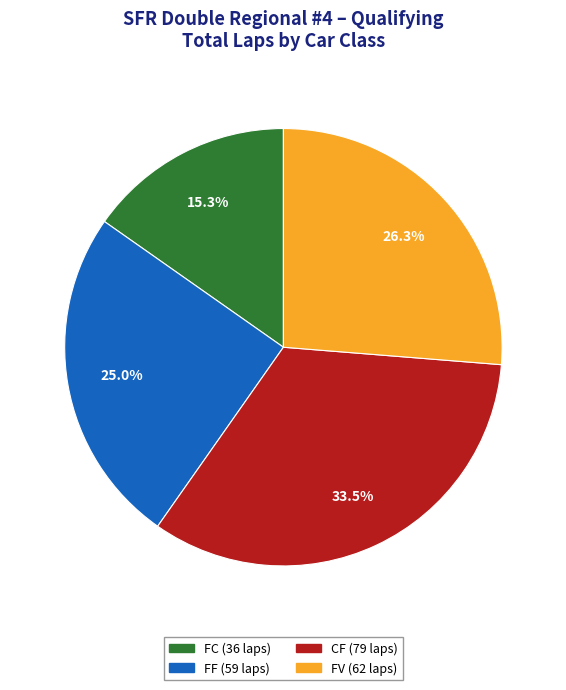

Does any single category account for the majority?

No